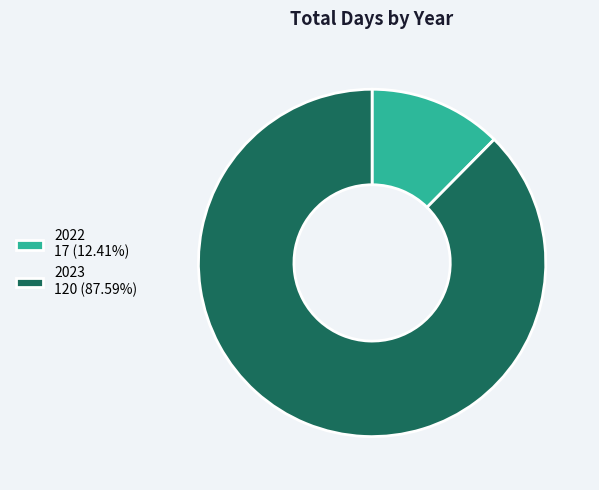

Combined, do 2023 120 (87.59%) and 2022 17 (12.41%) account for over 50%?

Yes